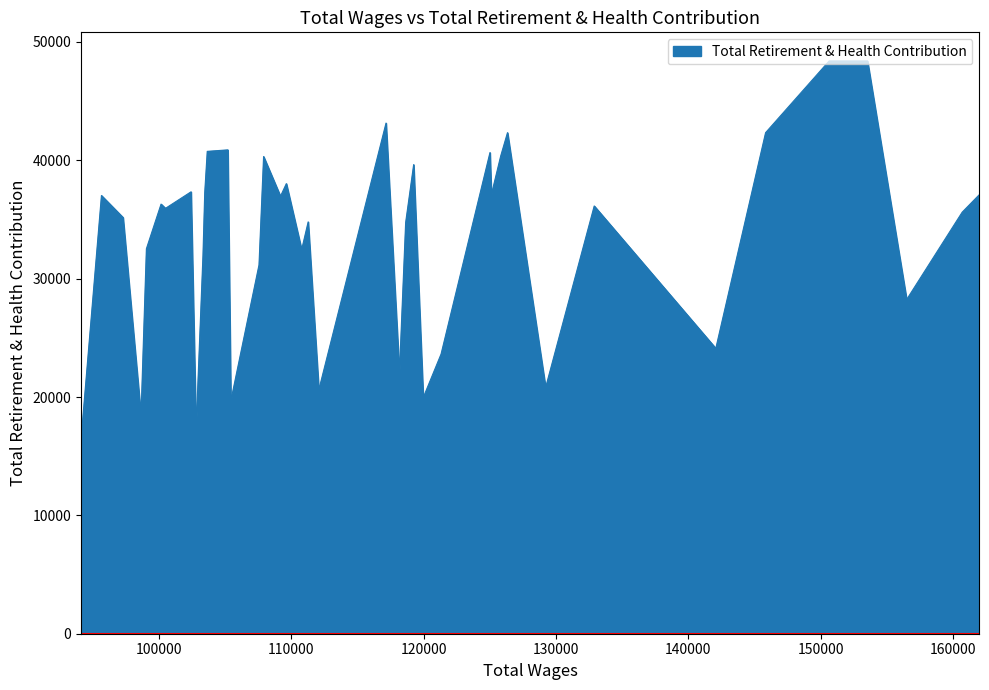

What is the difference between the maximum and minimum values?

31951